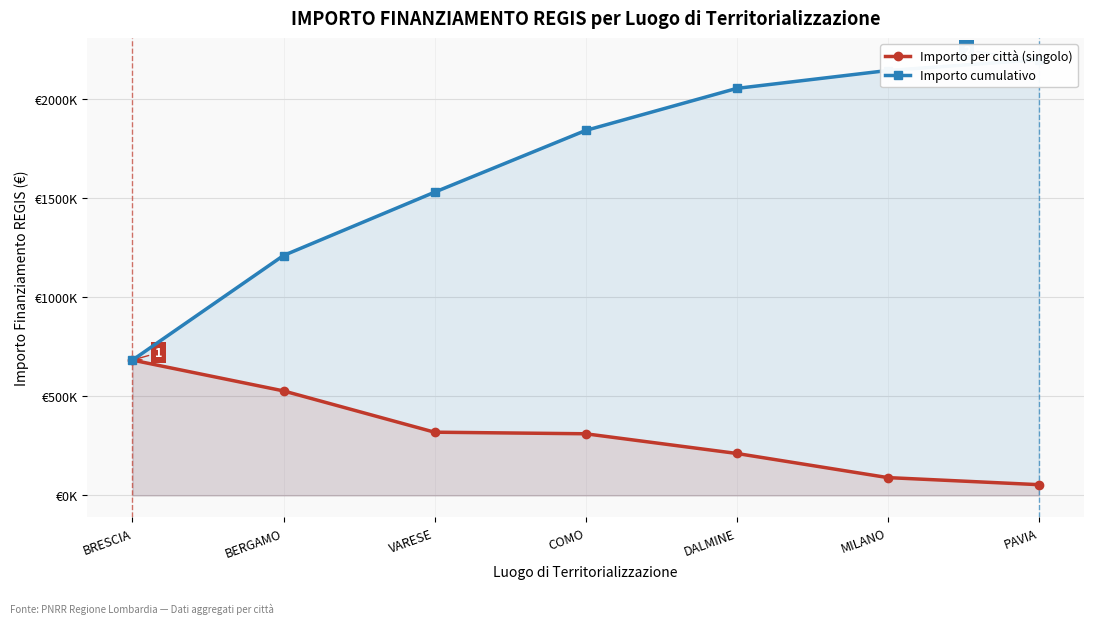

What is the total value across all series at VARESE?

1847818.3